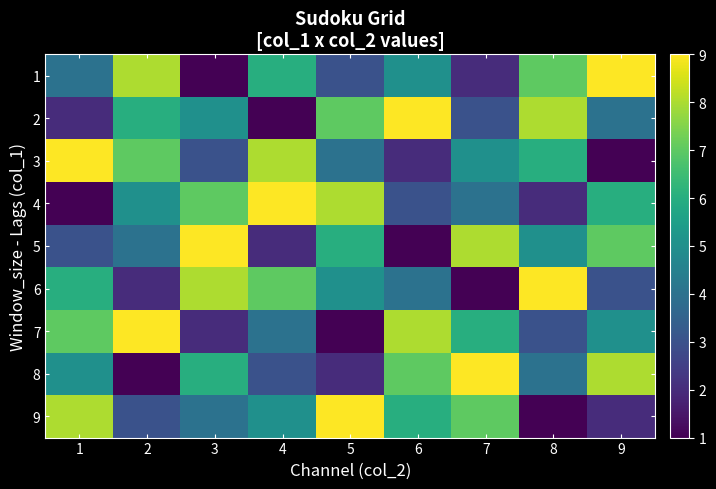

Reading left to right, what are all the values shown in this chart?

1: 1=4	2=8	3=1	4=6	5=3	6=5	7=2	8=7	9=9
2: 1=2	2=6	3=5	4=1	5=7	6=9	7=3	8=8	9=4
3: 1=9	2=7	3=3	4=8	5=4	6=2	7=5	8=6	9=1
4: 1=1	2=5	3=7	4=9	5=8	6=3	7=4	8=2	9=6
5: 1=3	2=4	3=9	4=2	5=6	6=1	7=8	8=5	9=7
6: 1=6	2=2	3=8	4=7	5=5	6=4	7=1	8=9	9=3
7: 1=7	2=9	3=2	4=4	5=1	6=8	7=6	8=3	9=5
8: 1=5	2=1	3=6	4=3	5=2	6=7	7=9	8=4	9=8
9: 1=8	2=3	3=4	4=5	5=9	6=6	7=7	8=1	9=2